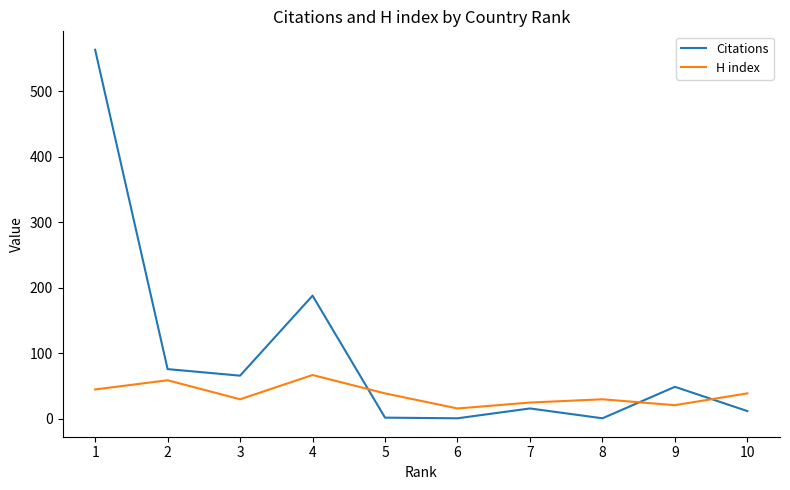

After their last crossing, which series has the higher values: Citations or H index?

H index